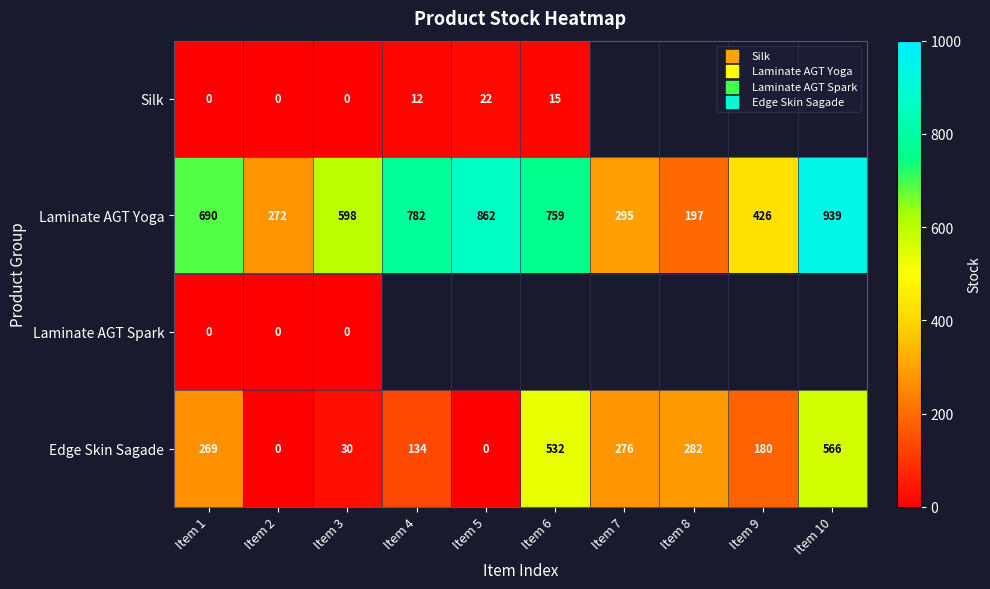

How many positive values does the Edge Skin Sagade series have?

8